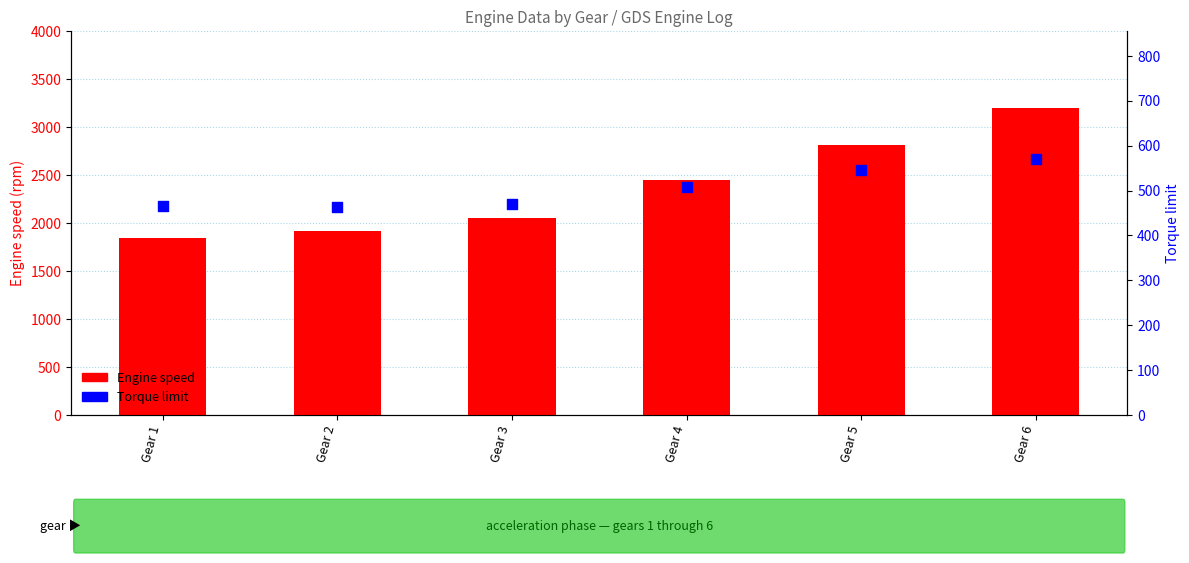

At which category is the sum across all series the highest?

Gear 6